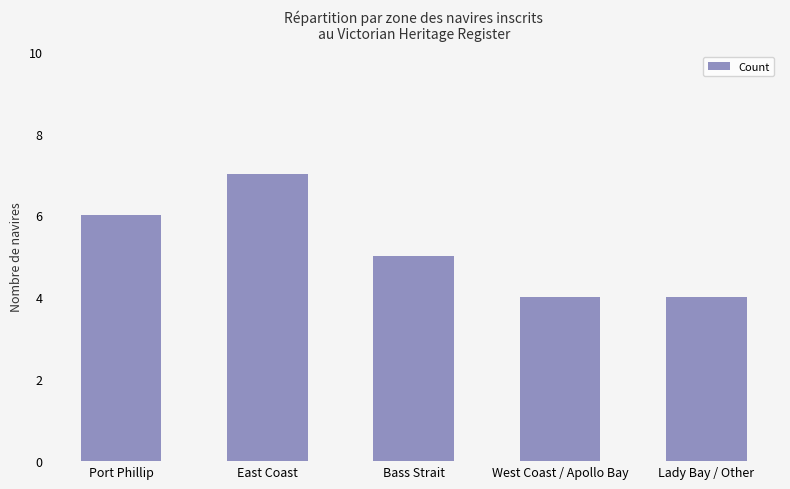

What is the sum of all values?

26